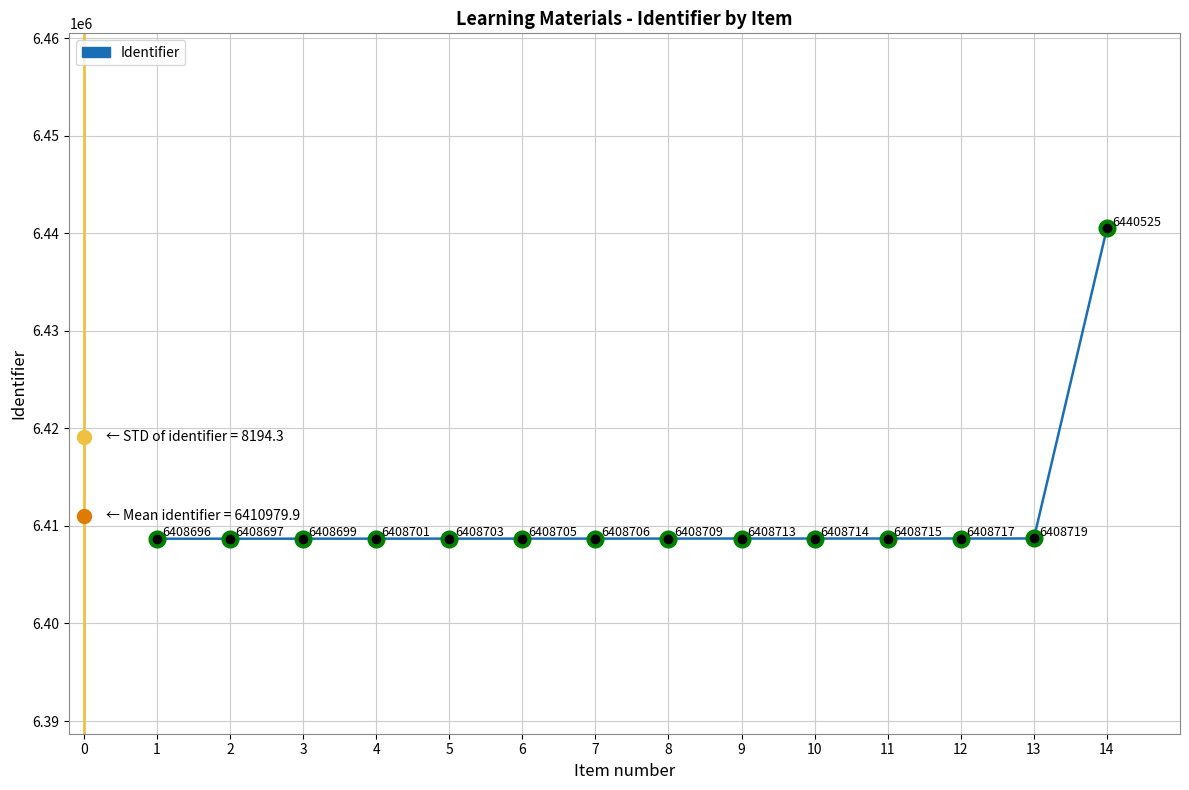

The chart shows a value of 6408706 at 7. True or false?

True